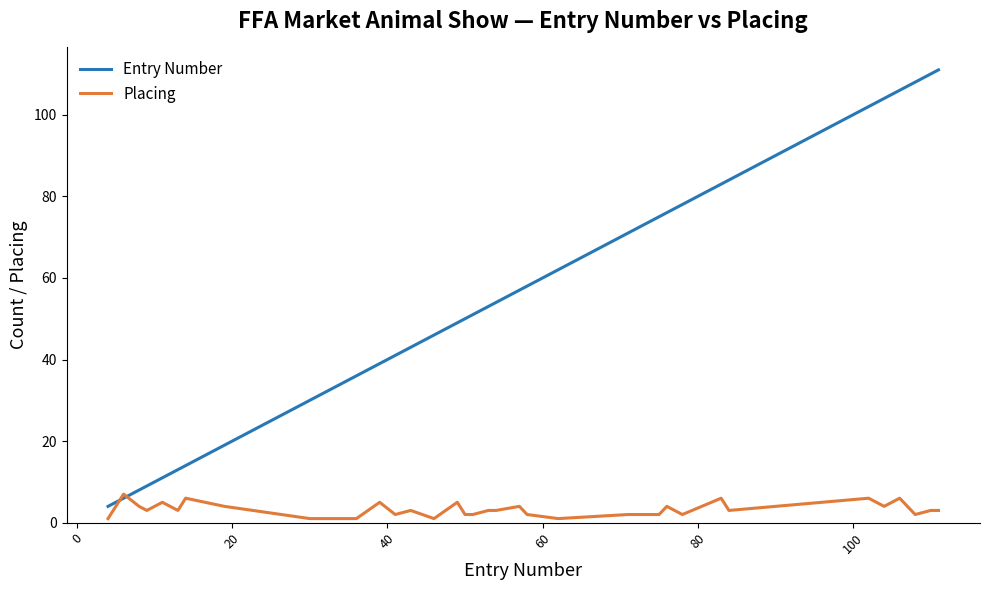

True or false: Entry Number has more than 0 points higher than both neighbors.

False